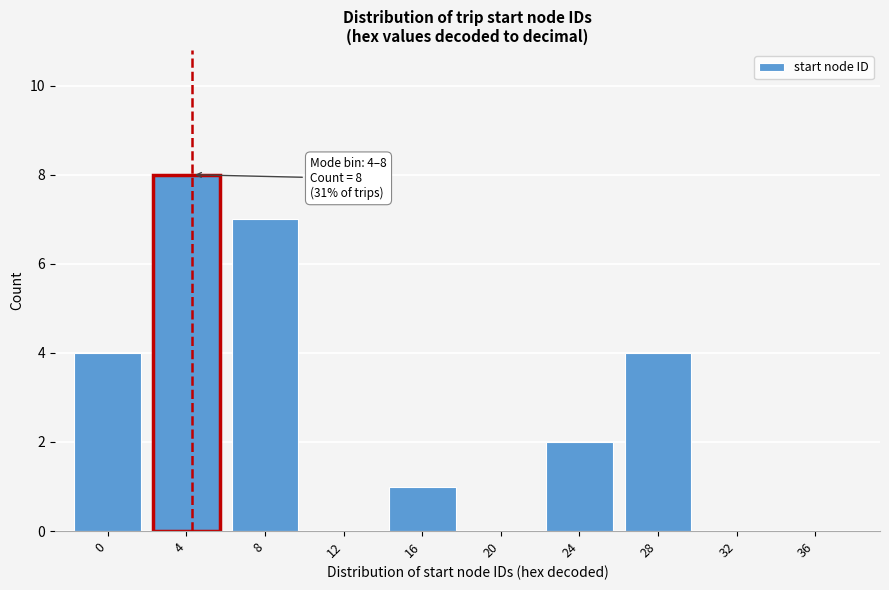

Reading left to right, list all the values displayed in this chart.

0=4	4=8	8=7	12=0	16=1	20=0	24=2	28=4	32=0	36=0